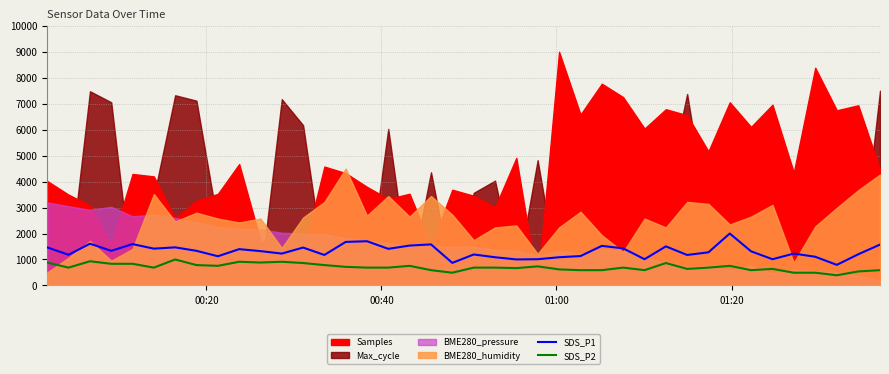

What is the maximum value for SDS_P2?

1000.0